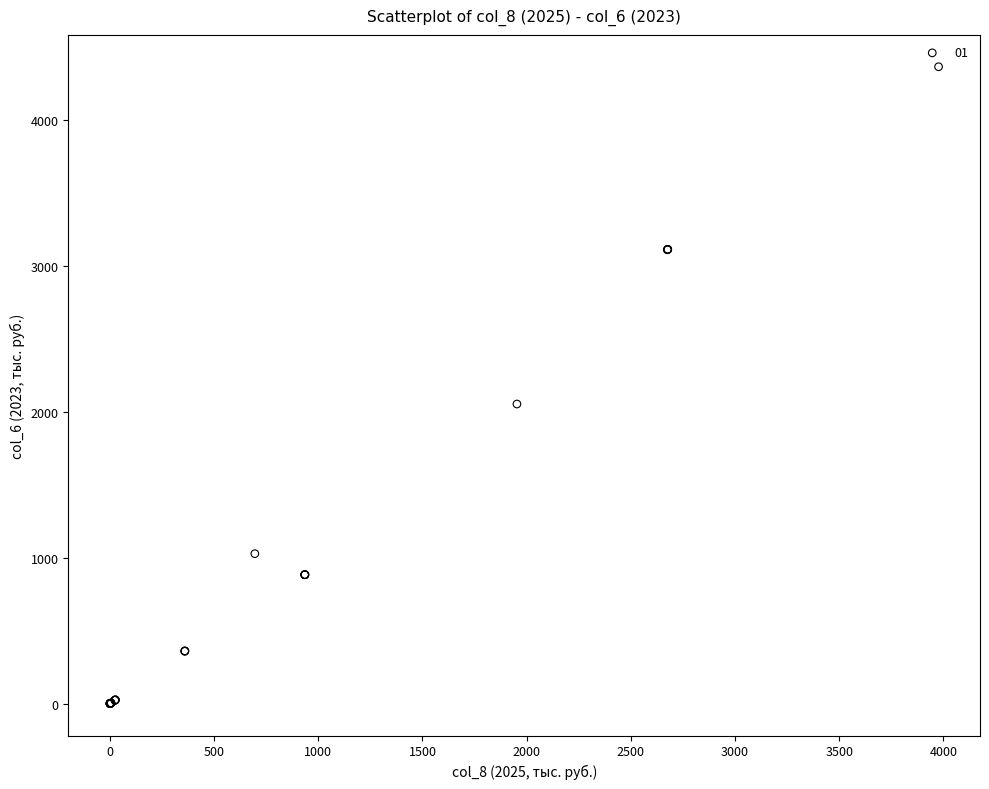

What Y value in the scatter plot is closest to 2184?

2055.2